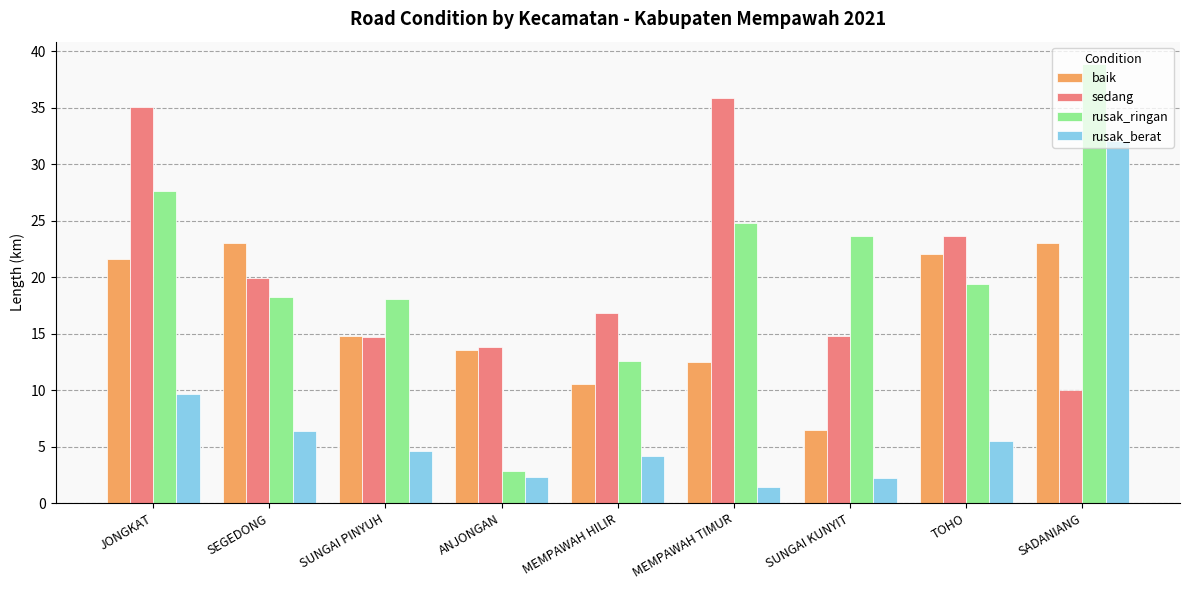

At how many categories does at least one series exceed 7?

9